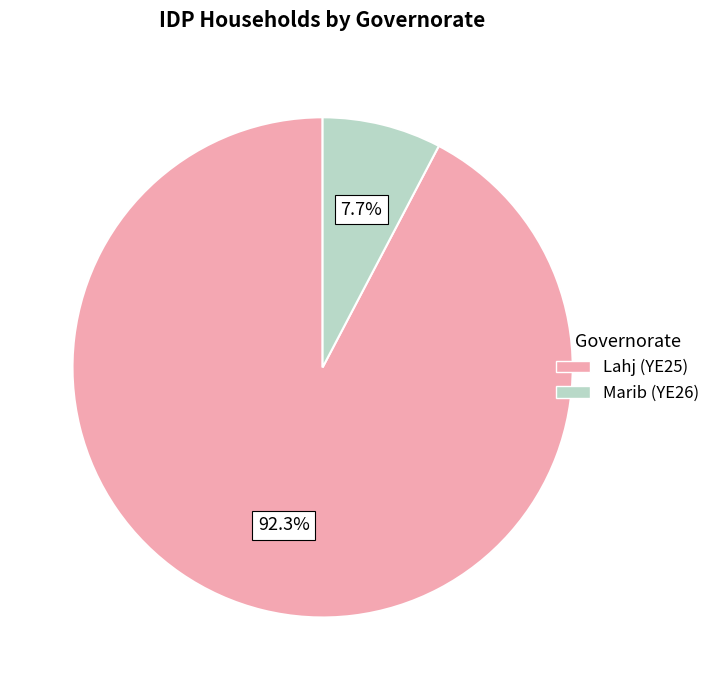

To the nearest percent, what is the combined percentage of Lahj (YE25) and Marib (YE26)?

100%